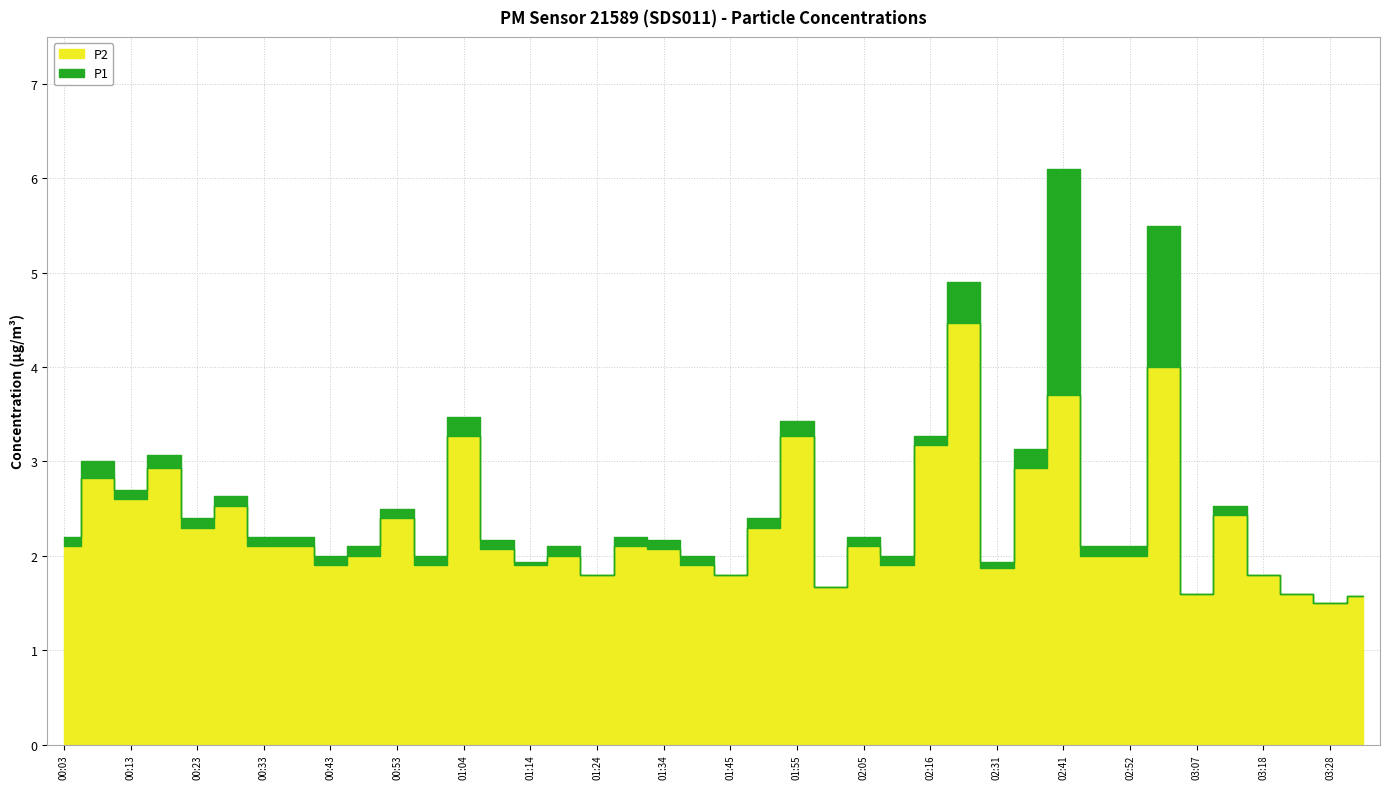

What is the label of the 39th point from the left?

03:28